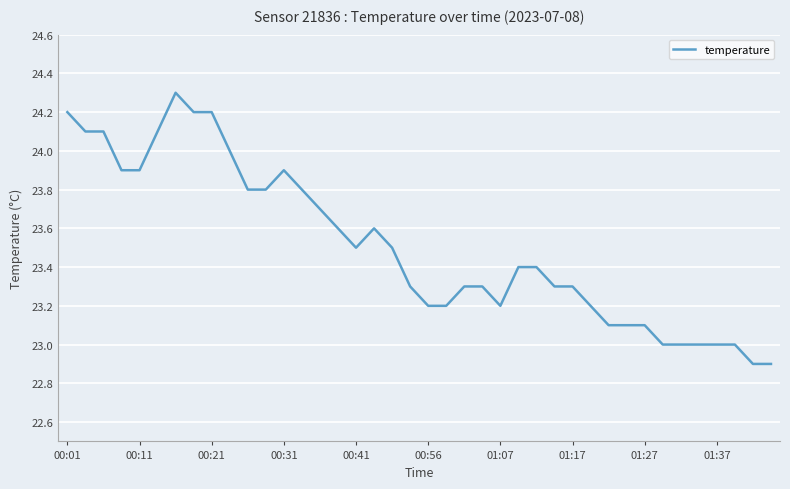

What is the difference between the second highest and minimum values?

1.3